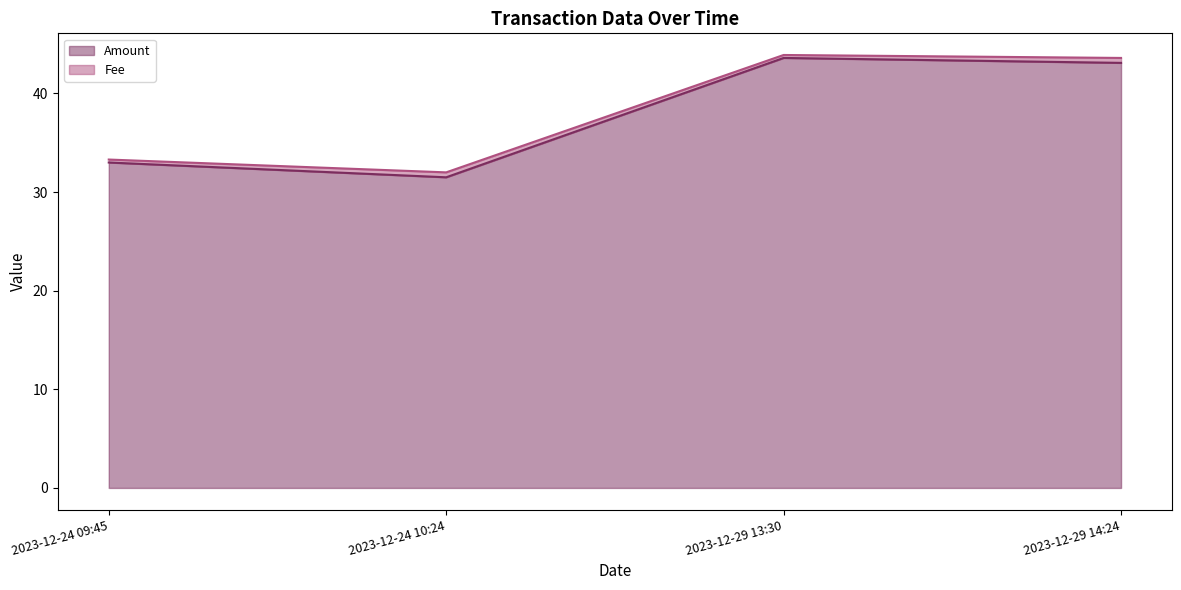

What is the label of the 3rd point from the left?

2023-12-29 13:30